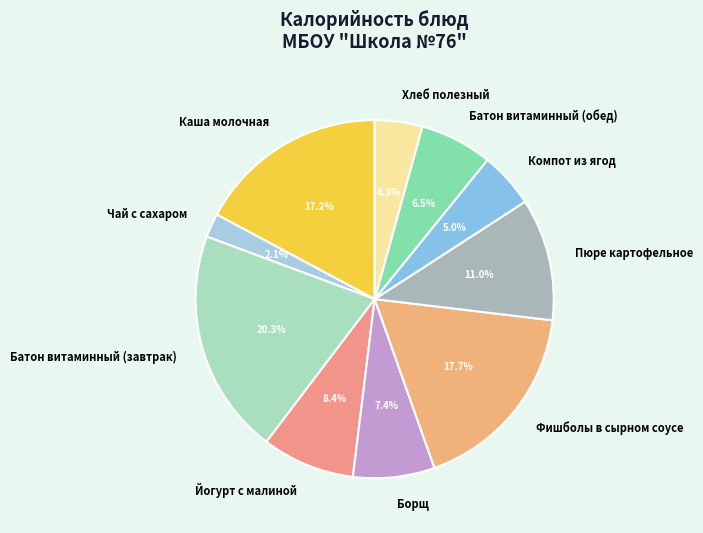

To the nearest percent, what is the difference between the largest and smallest slice percentages?

18%